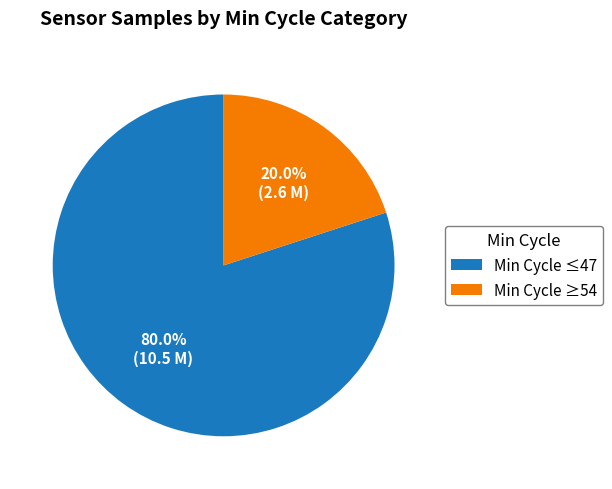

How many segments does this pie chart have?

2